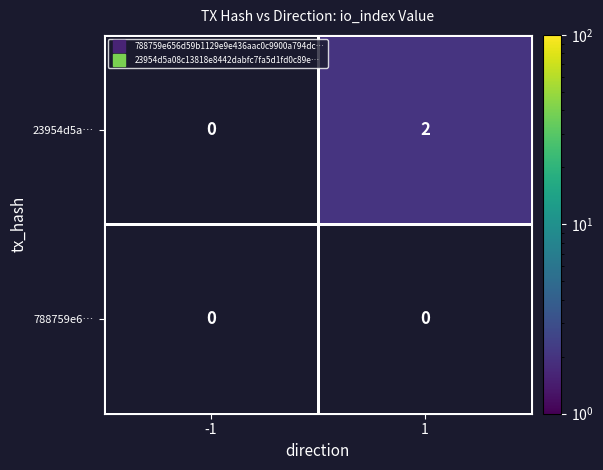

Is it true that 23954d5a… equals 1 at 1?

False